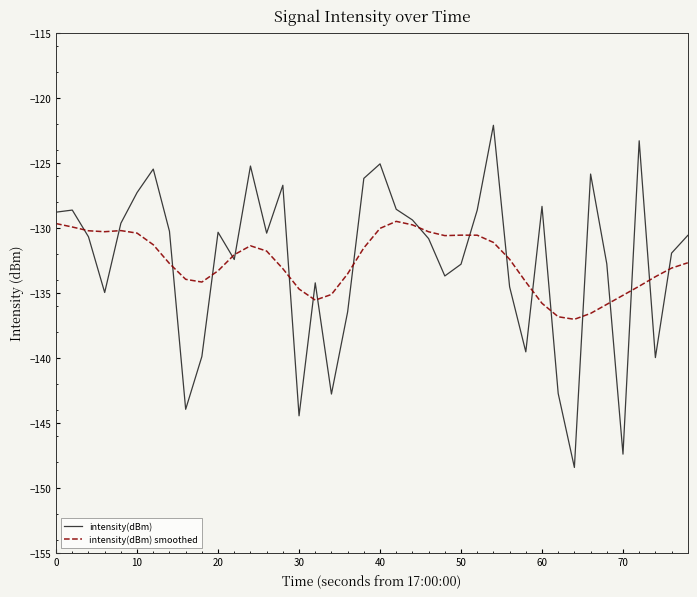

Which series has the widest spread of values?

intensity(dBm)